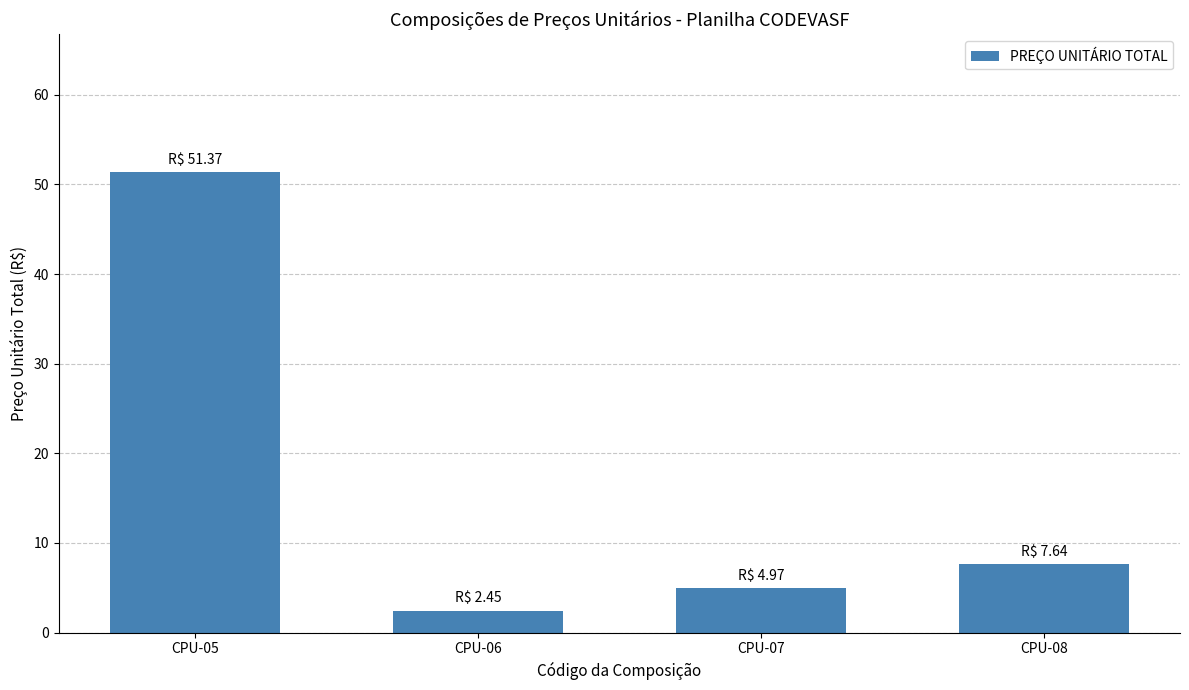

What is the approximate value at CPU-05?

51.4